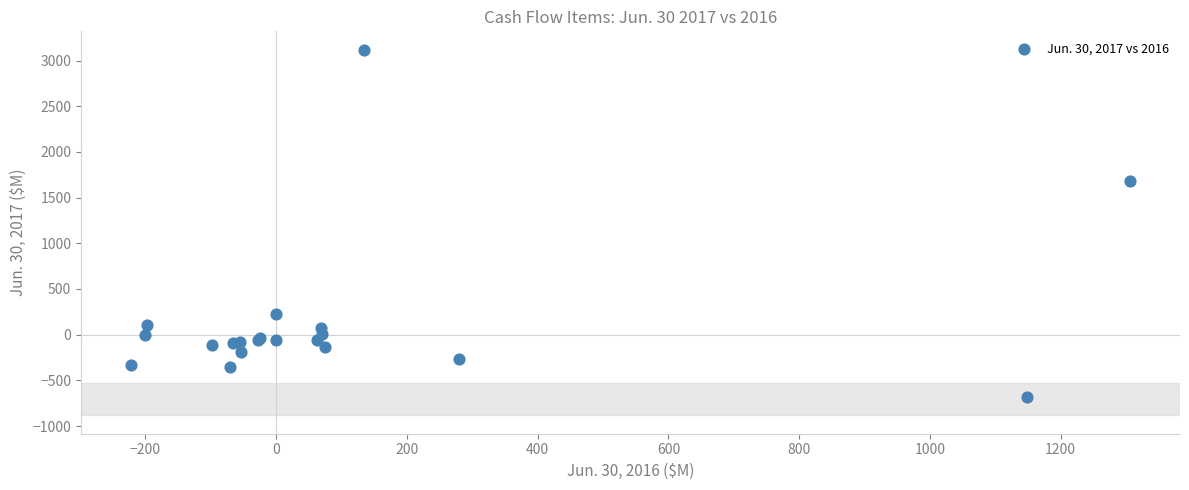

What Y value in the scatter plot is closest to 1218?

1683